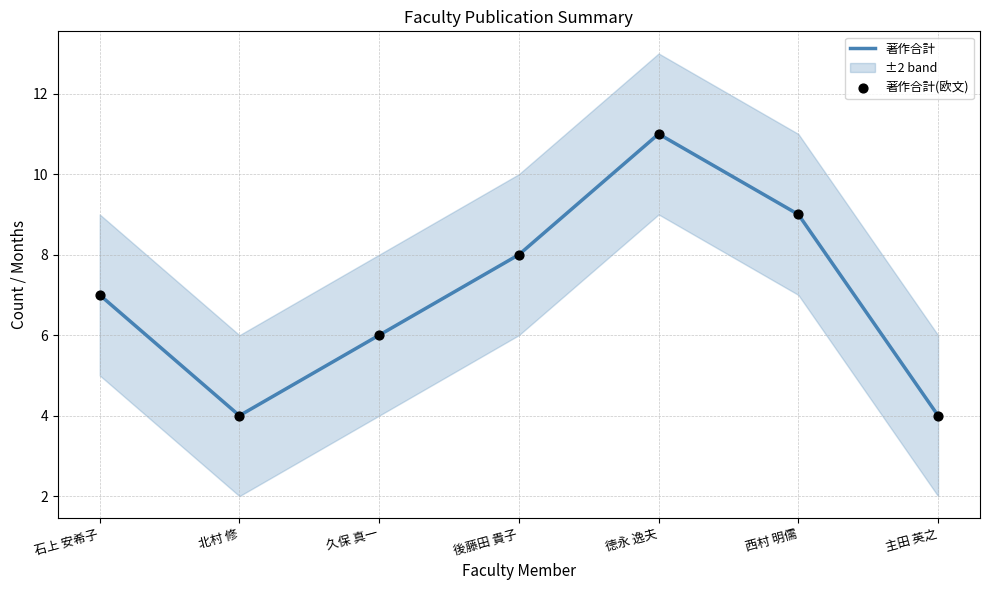

Which series has the largest total across all categories?

著作合計